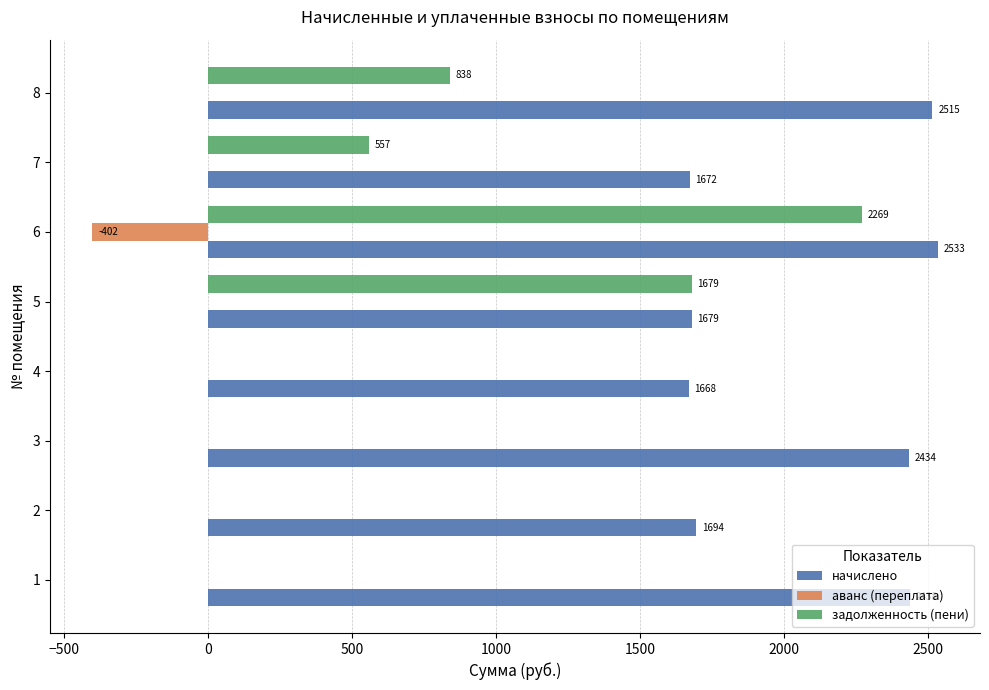

Which category has the highest value in the начислено series?

6